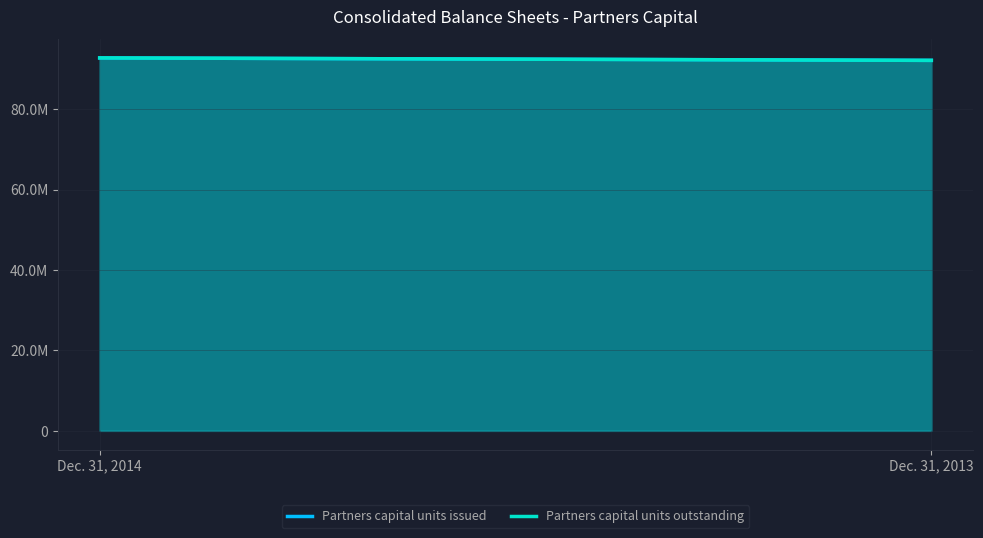

List the series in order of their peak value, highest first.

Partners capital units issued, Partners capital units outstanding